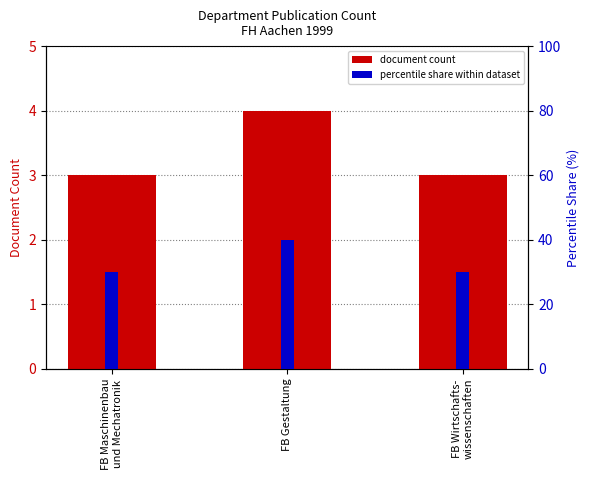

Reading right to left, transcribe all the data shown in this chart.

document count: FB Wirtschafts-
wissenschaften=3	FB Gestaltung=4	FB Maschinenbau
und Mechatronik=3
percentile share: FB Wirtschafts-
wissenschaften=30	FB Gestaltung=40	FB Maschinenbau
und Mechatronik=30